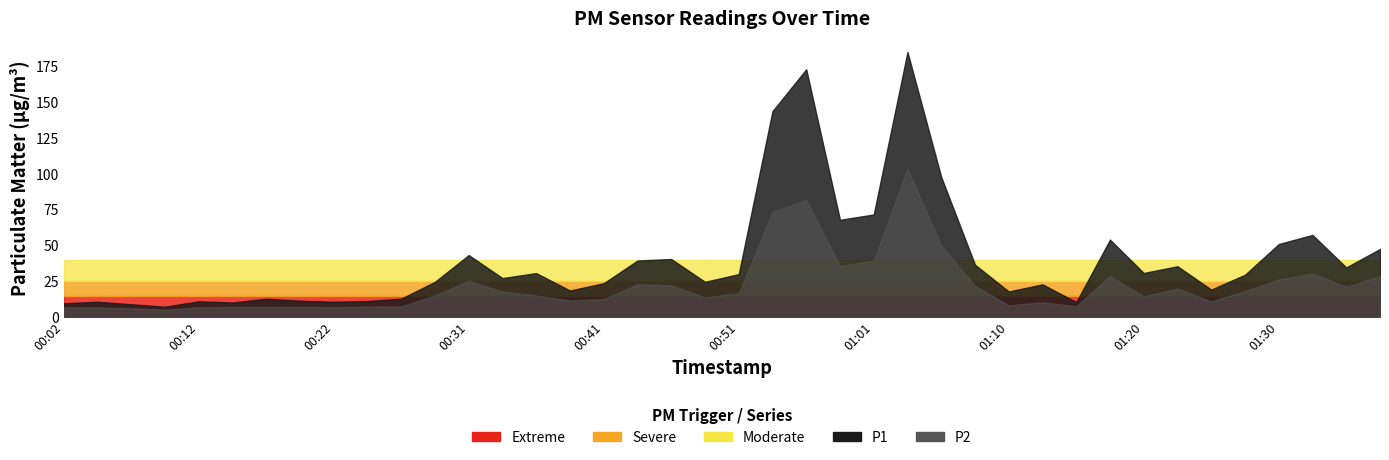

At how many categories does at least one series exceed 180?

1